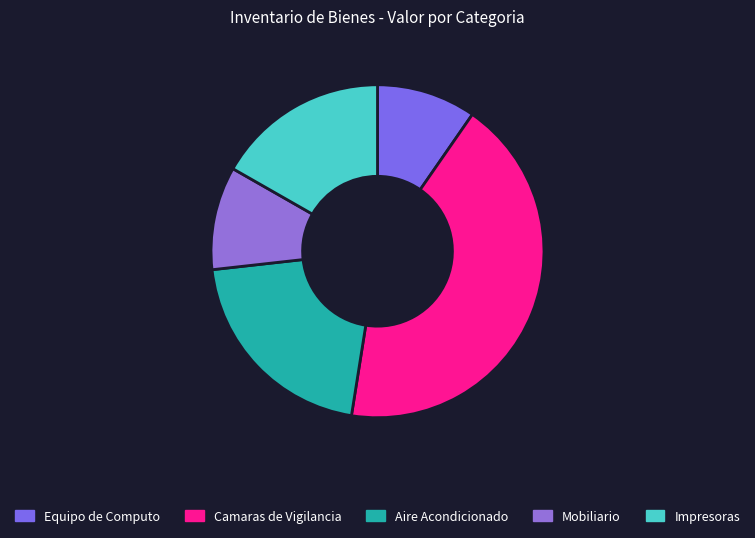

How many slices are in this pie chart?

5